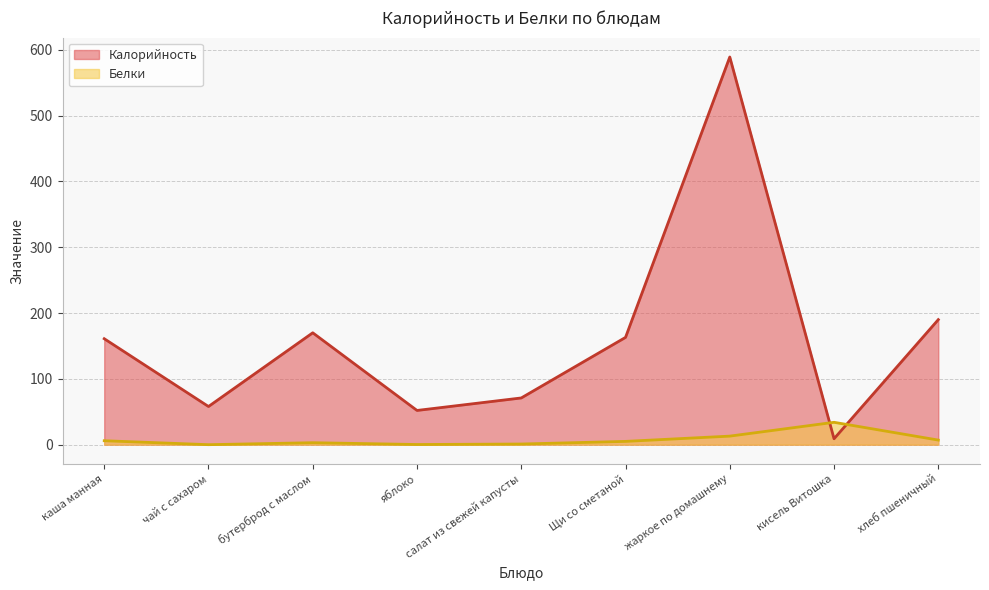

What position from the right is кисель Витошка?

2